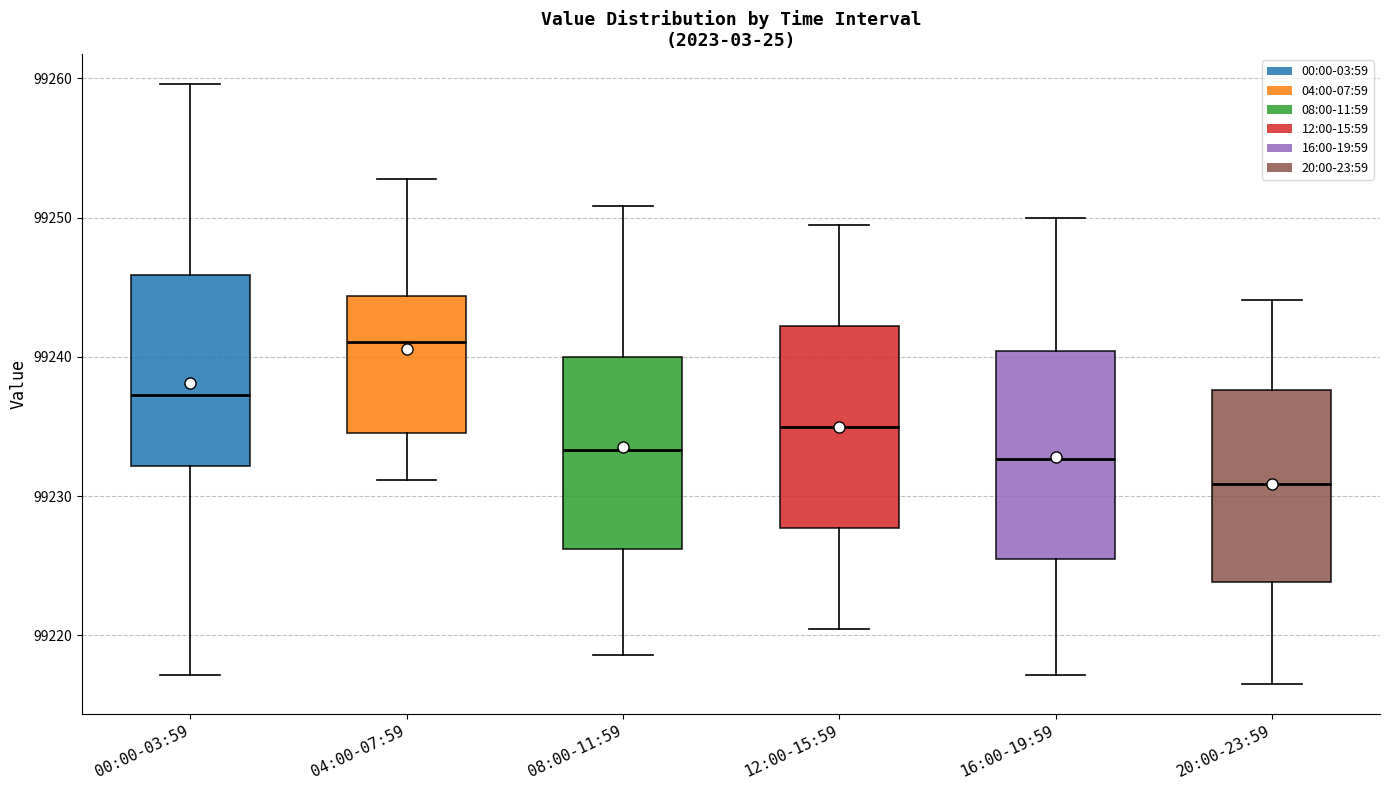

Reading left to right, transcribe this box plot: for each box, give where its median line is, the range the box spans, and where its two whiskers end, as read against the y-axis. The values are not printed on the chart, so give them approximately, as read against the axis.

00:00-03:59: median 99237, box 99232 to 99246, whiskers 99217 to 99260
04:00-07:59: median 99241, box 99235 to 99244, whiskers 99231 to 99253
08:00-11:59: median 99233, box 99226 to 99240, whiskers 99219 to 99251
12:00-15:59: median 99235, box 99228 to 99242, whiskers 99221 to 99250
16:00-19:59: median 99233, box 99226 to 99240, whiskers 99217 to 99250
20:00-23:59: median 99231, box 99224 to 99238, whiskers 99217 to 99244